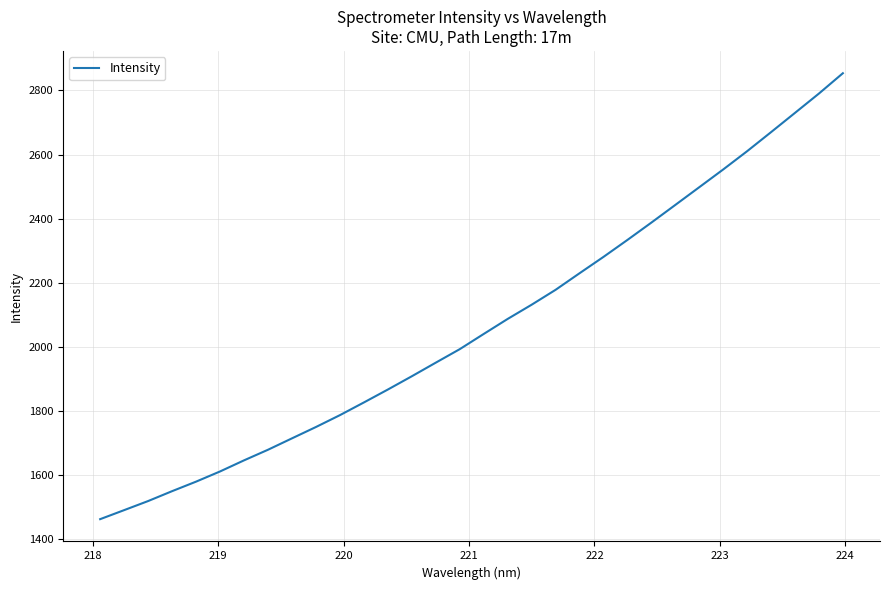

What is the maximum value shown in the chart?

2853.6